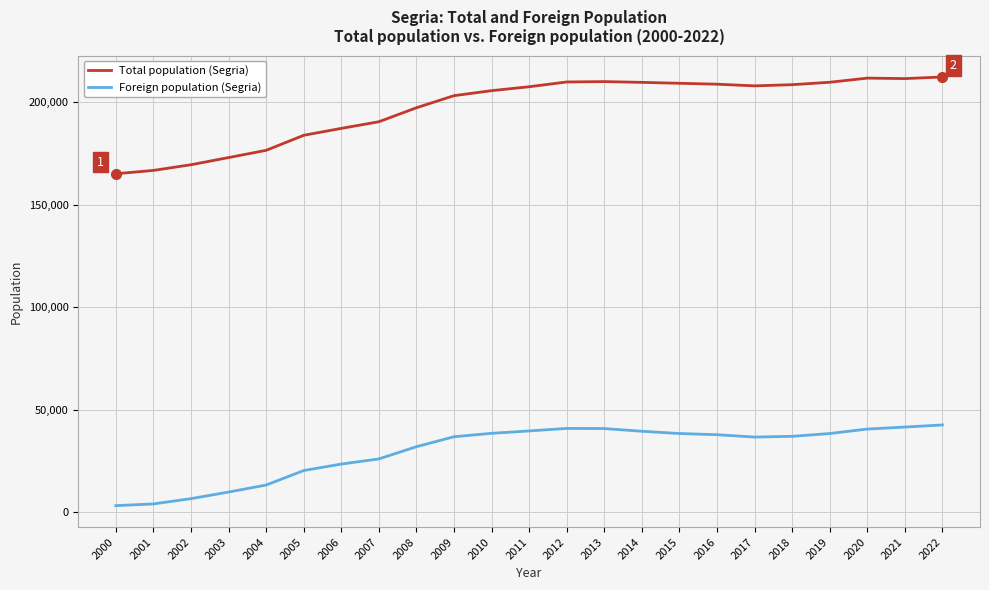

Rank the series at 2005 from highest to lowest value.

Total population (Segria), Foreign population (Segria)